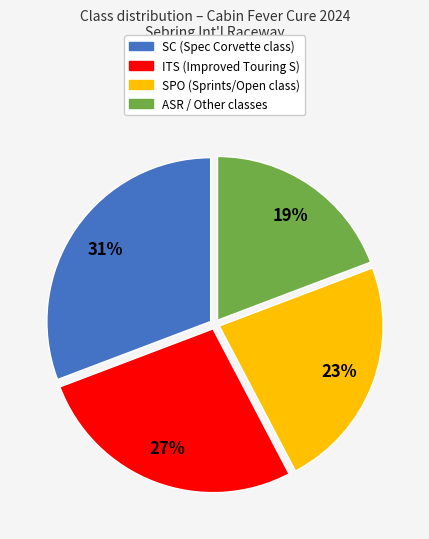

To the nearest percent, what is the difference between the largest and smallest slice percentages?

12%